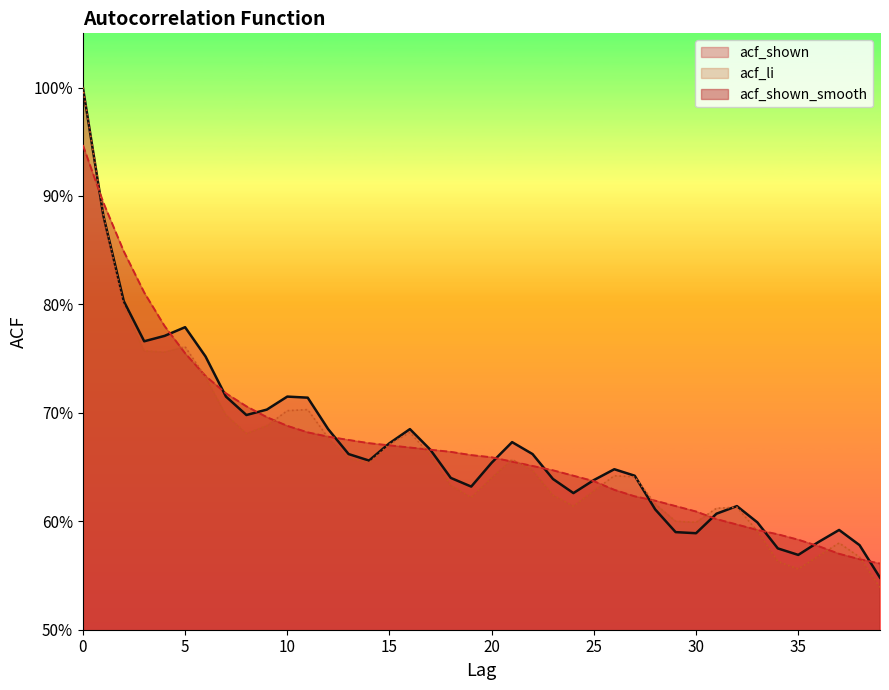

What is the sum of all acf_li values?

26.5